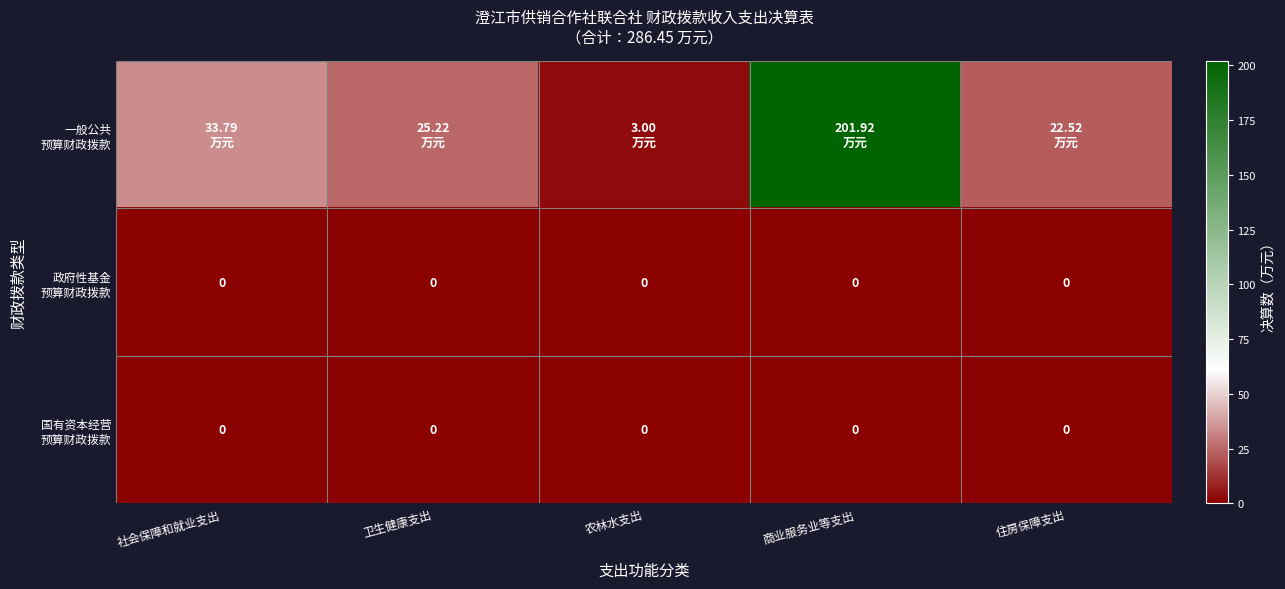

True or false: 政府性基金 预算财政拨款 has a value of 0.0 at 住房保障支出.

True